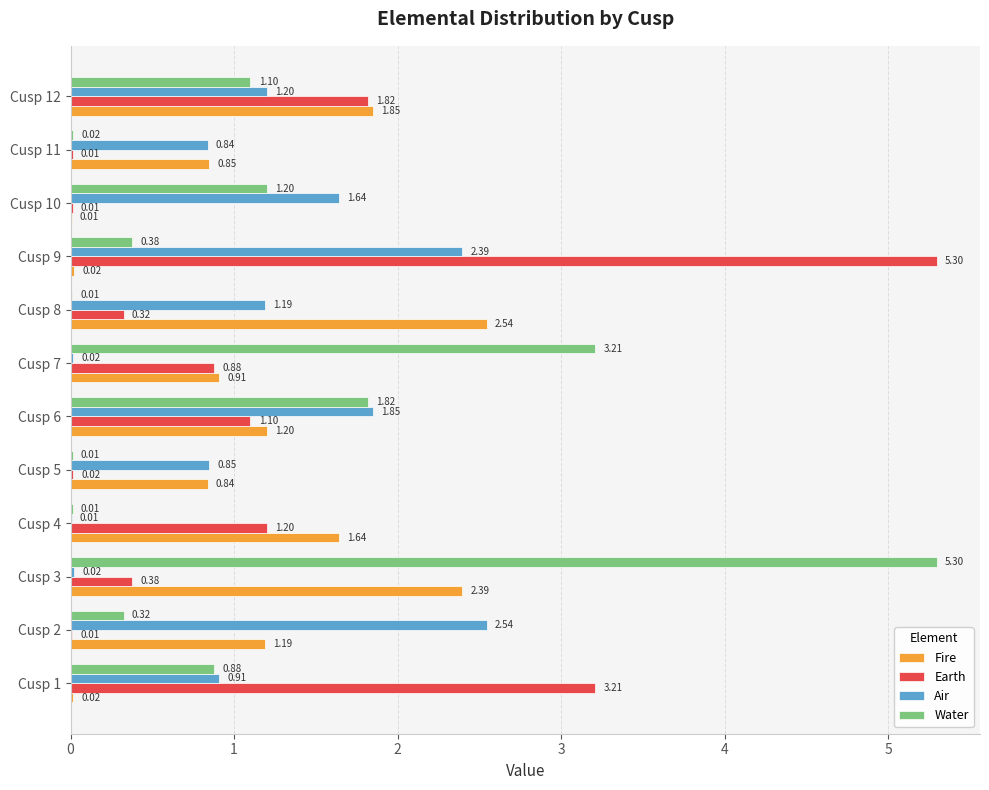

What is the sum of all Air values?

13.5